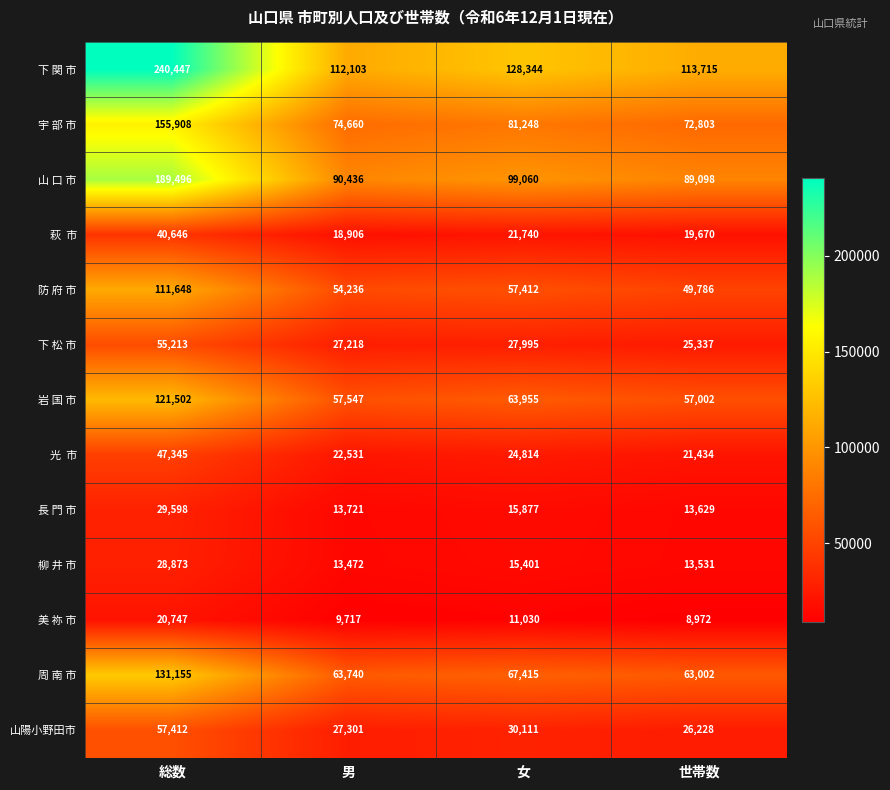

What is the average value of the 下 松 市 series?

33941